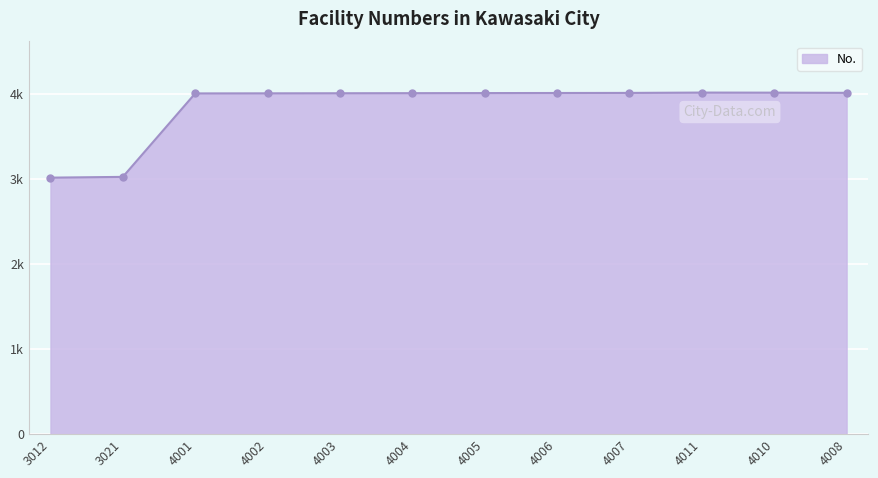

What is the average value?

3841